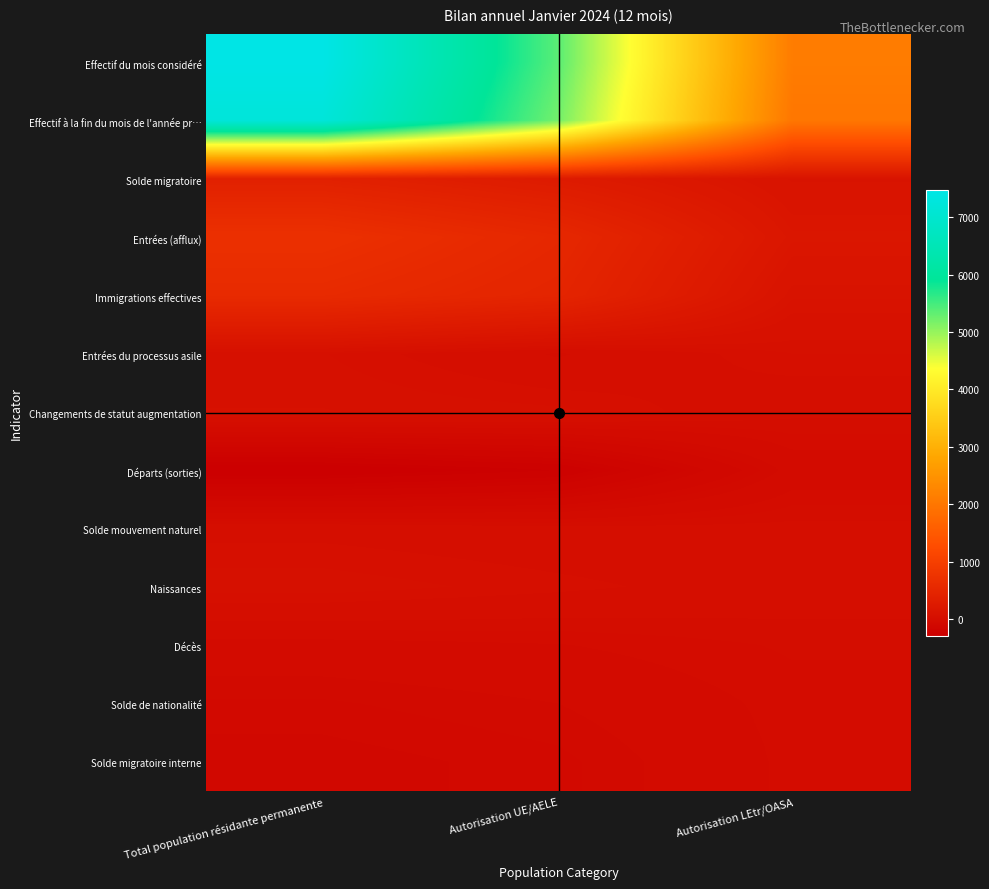

Which has a higher value, Total population résidante permanente or Autorisation LEtr/OASA?

Total population résidante permanente